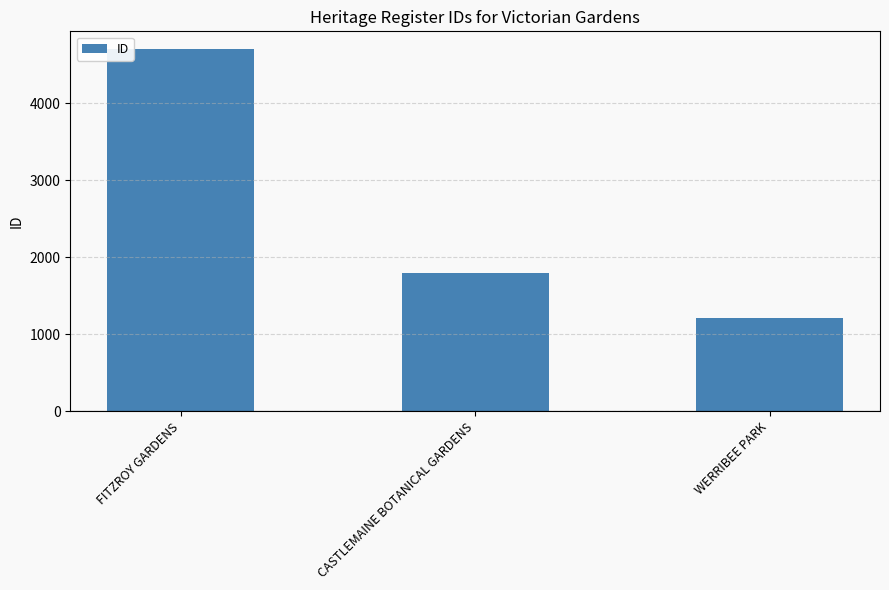

Reading right to left, transcribe all the data shown in this chart.

1207	1791	4703